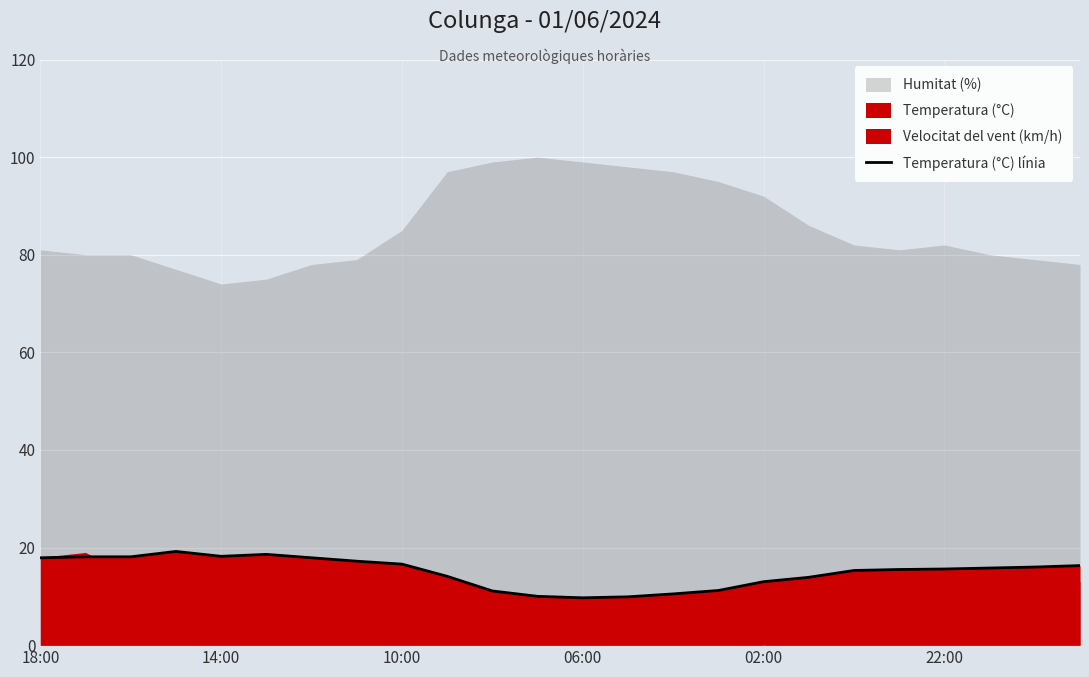

Does the chart display data point markers on the line(s)?

No